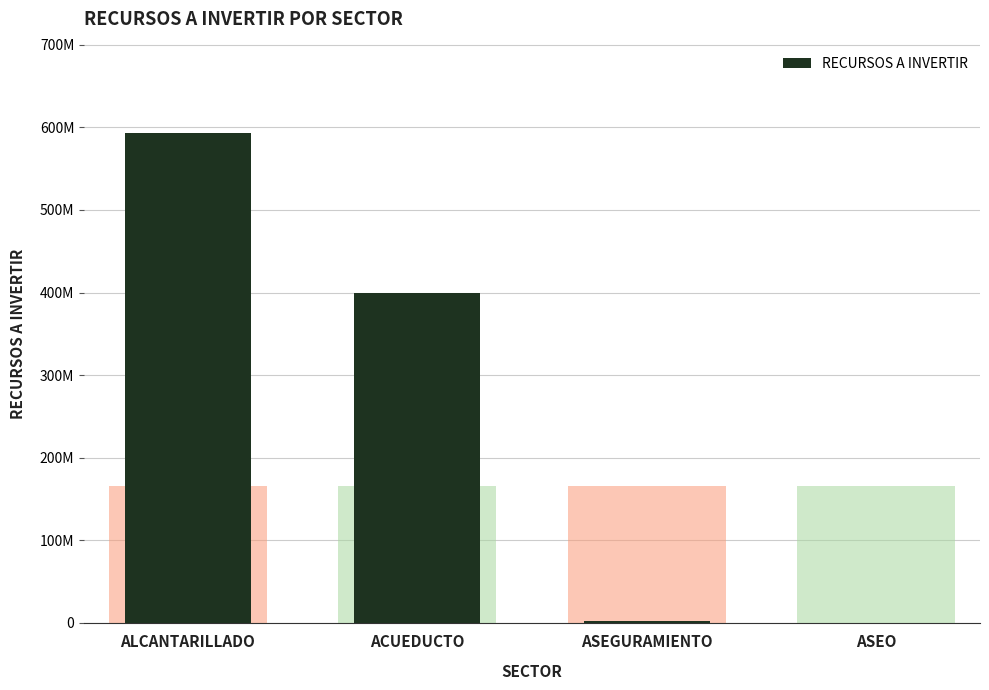

What is the average value?

248862004